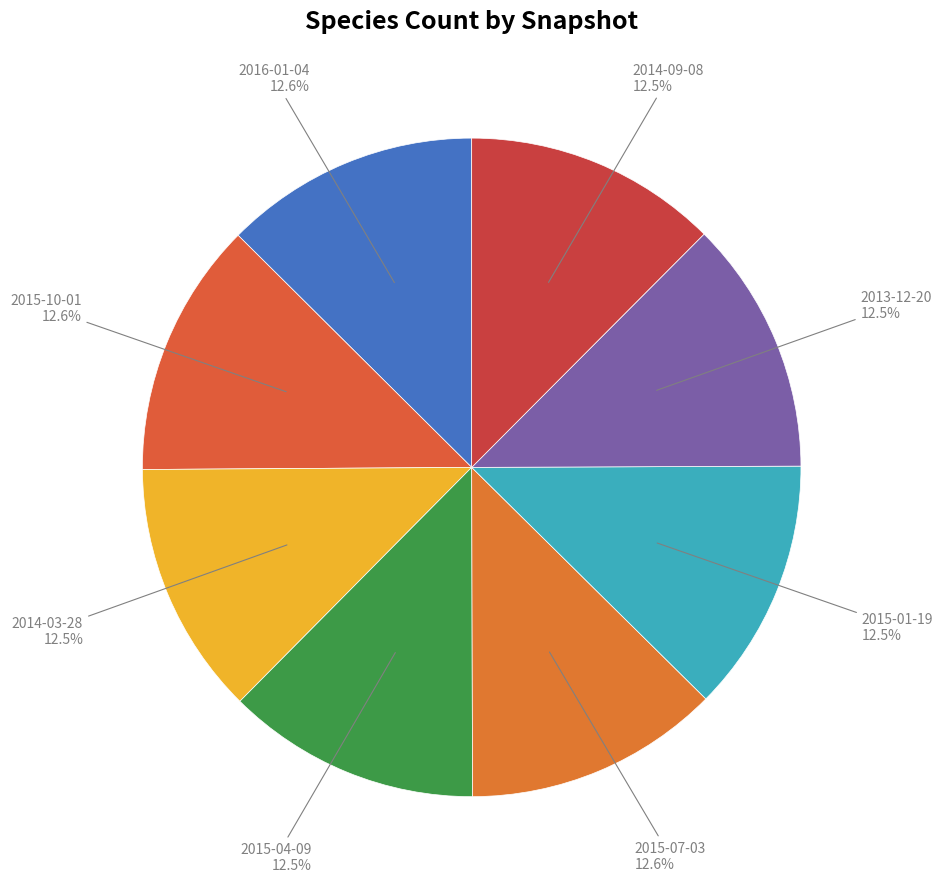

To the nearest percent, what is the average slice percentage?

12%